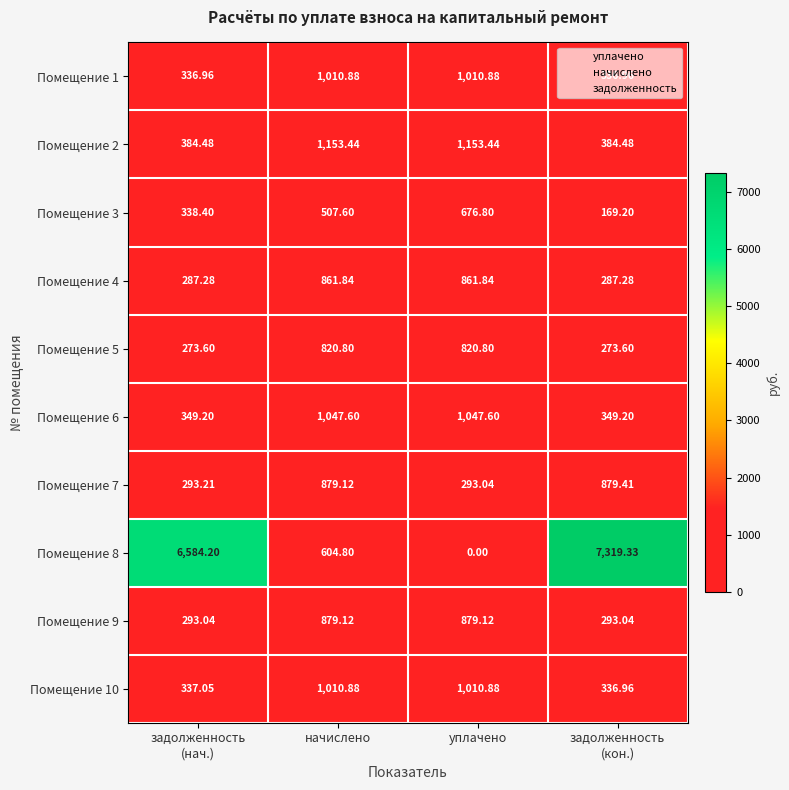

Which label corresponds to the smallest value in the chart?

уплачено